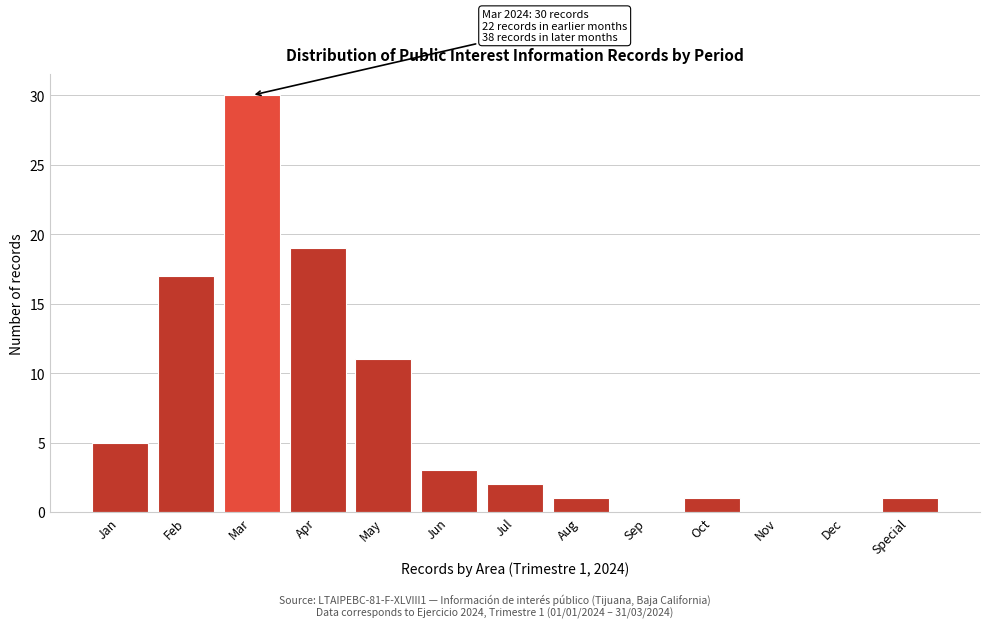

Reading left to right, extract all data points from this chart.

Jan=5	Feb=17	Mar=30	Apr=19	May=11	Jun=3	Jul=2	Aug=1	Sep=0	Oct=1	Nov=0	Dec=0	Special=1